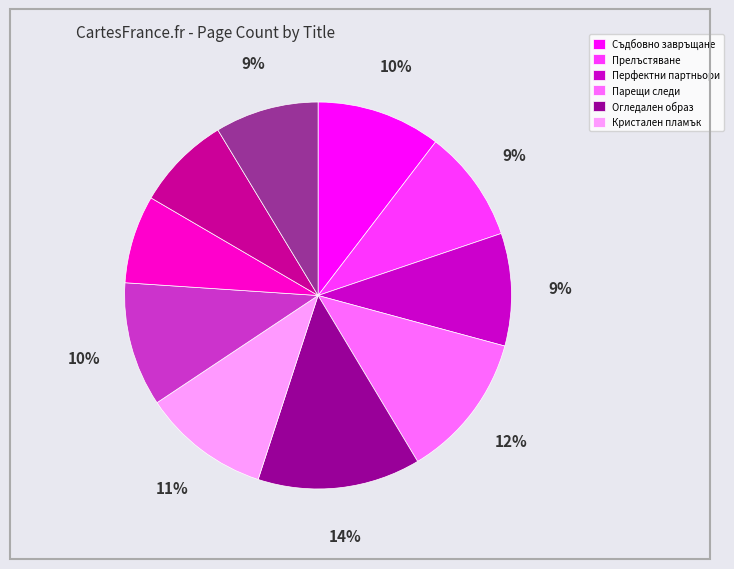

Does any single category account for the majority?

No